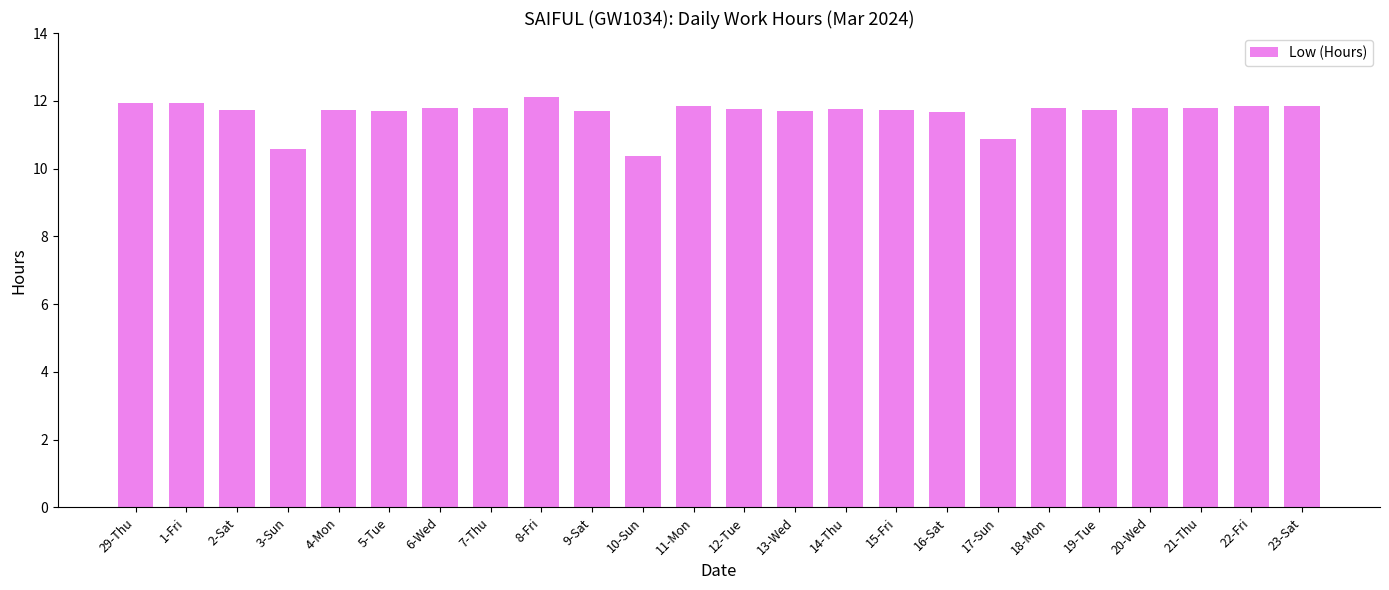

The value at 2-Sat is 11.7. True or false?

True